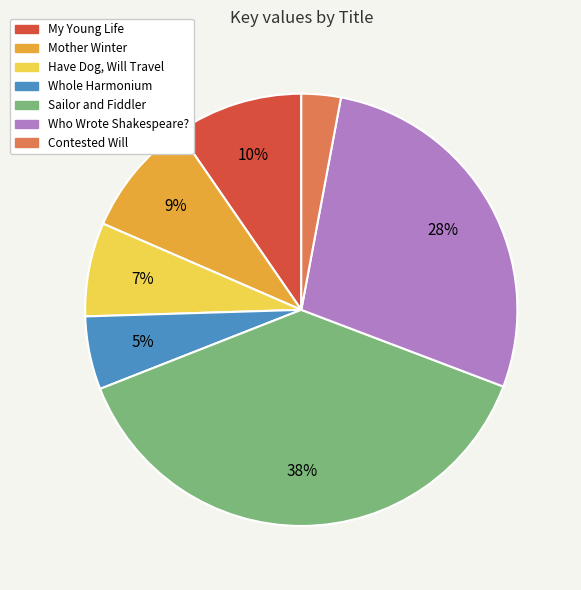

How many slices are in this pie chart?

7